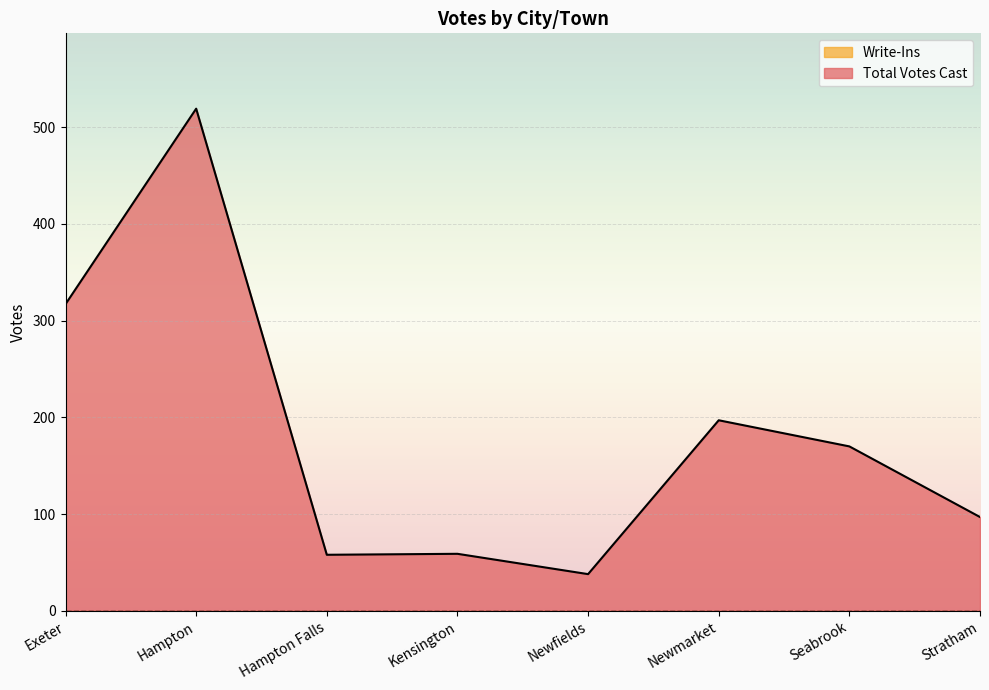

Count the number of data series in this chart.

2